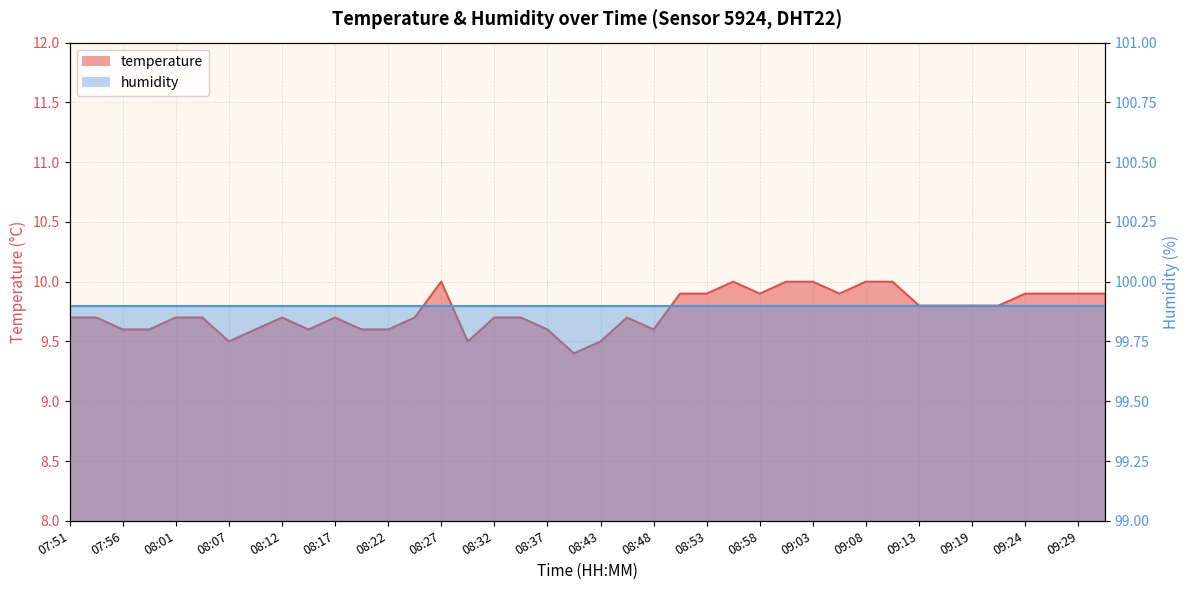

What is the sum of all values?

390.1